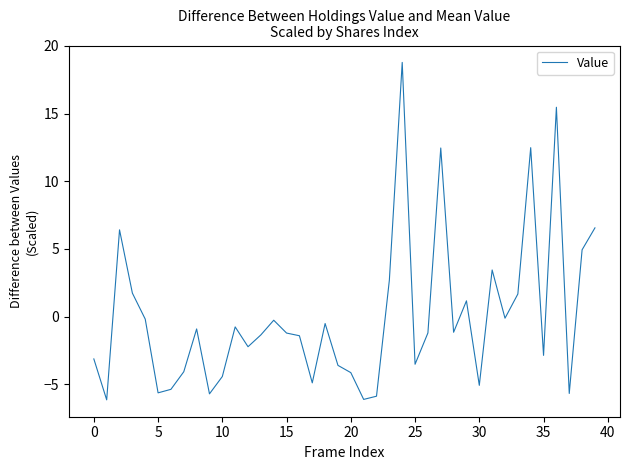

How many positive values are there?

12